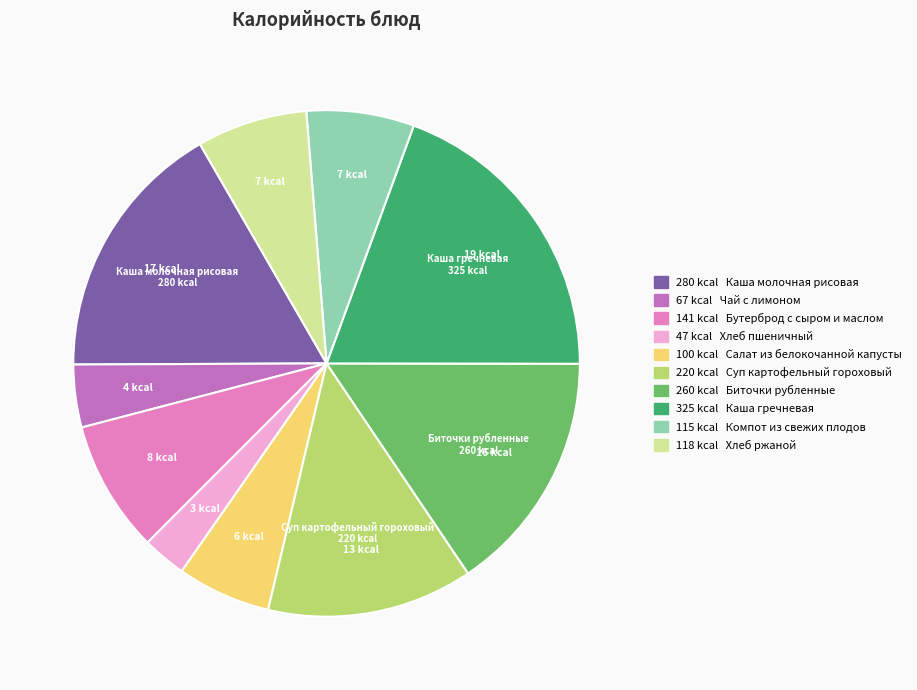

Does any single category account for the majority?

No